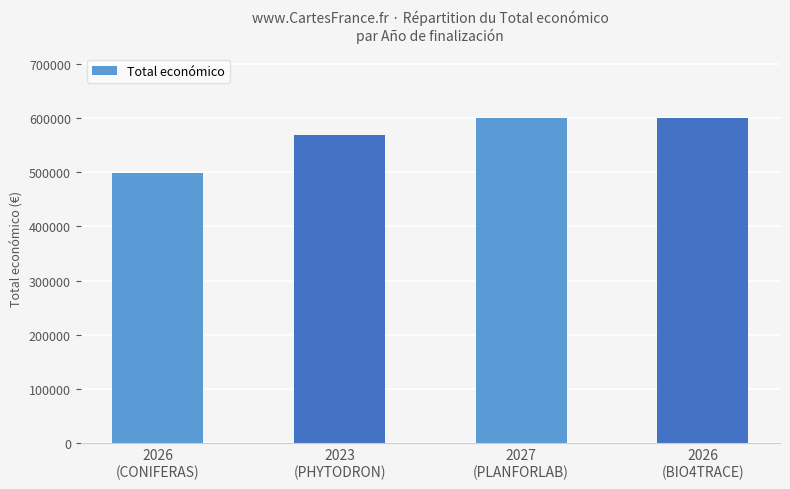

What is the sum of all values?

2265379